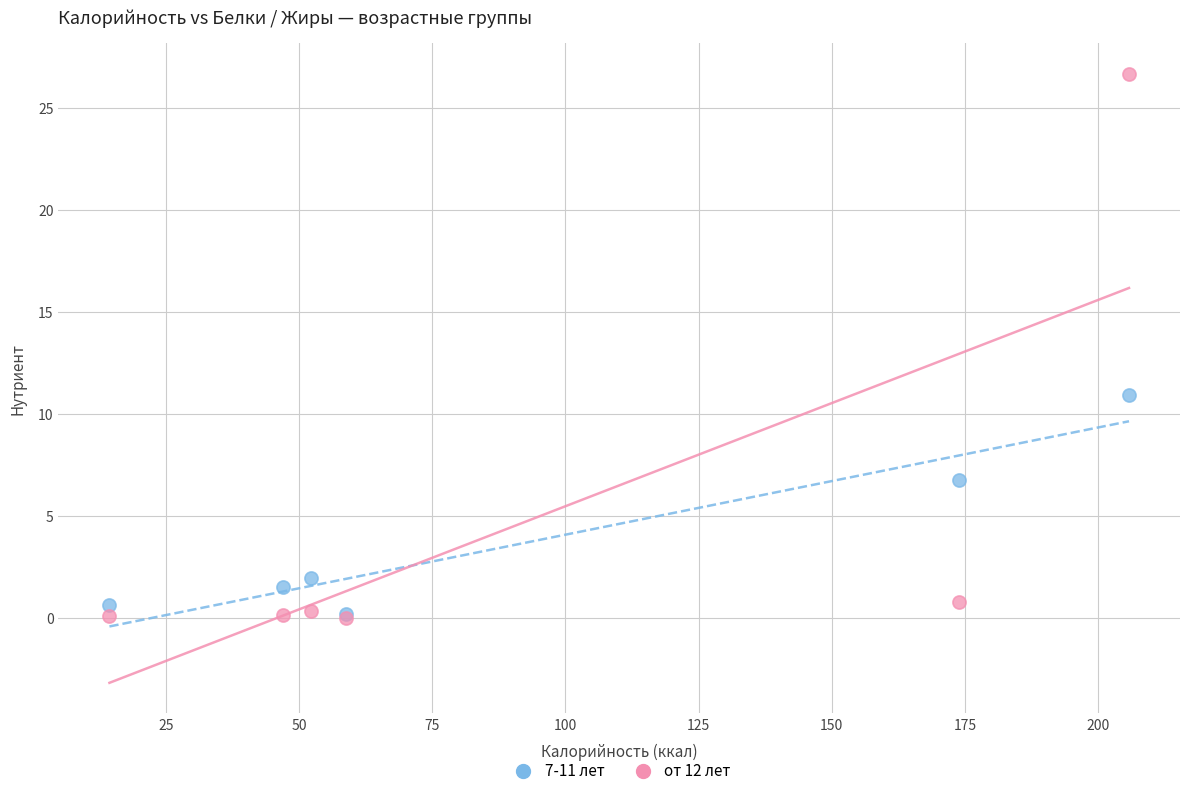

In the от 12 лет series, what Y value is closest to 13?

0.8